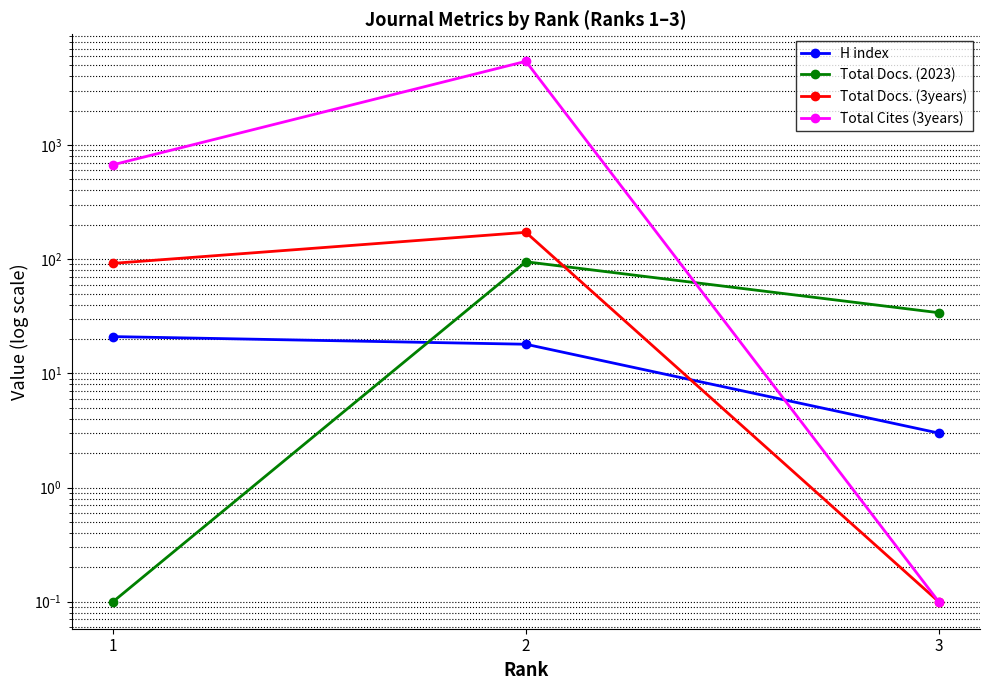

Which series has the largest total across all categories?

Total Cites (3years)